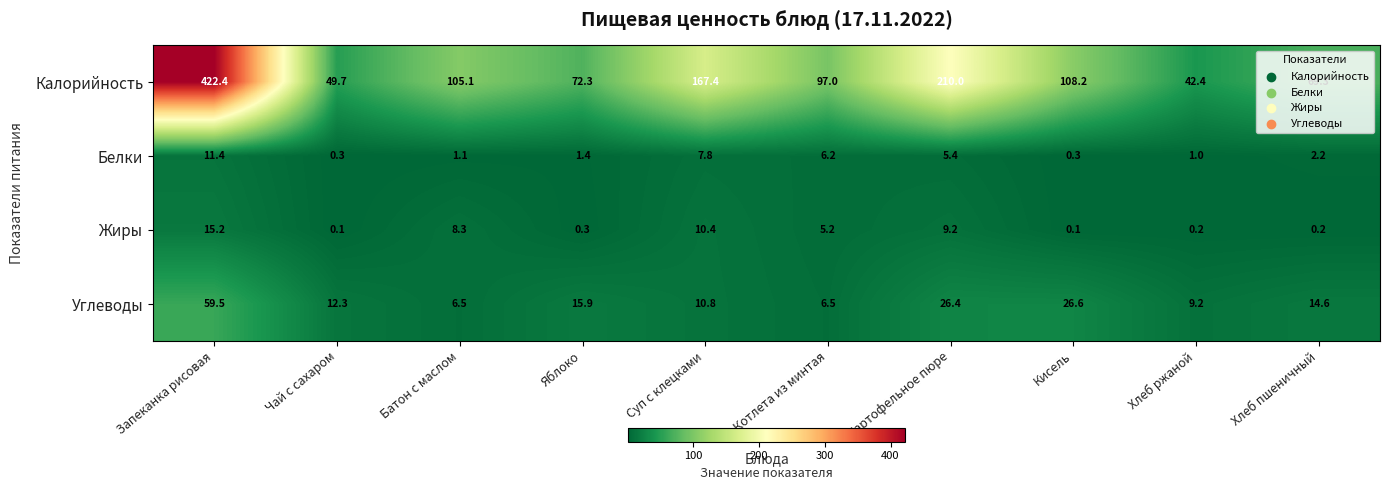

What is the average value of the Жиры series?

4.9